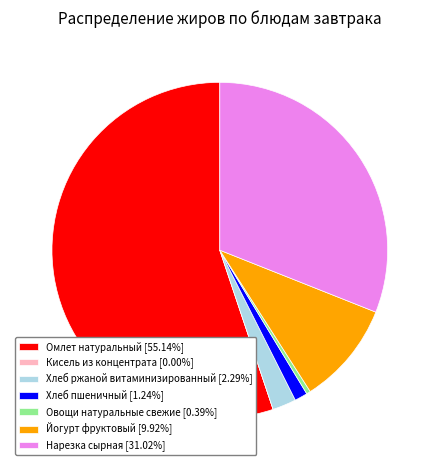

What is the ratio of the value at Нарезка сырная [31.02%] to the value at Йогурт фруктовый [9.92%]?

3.1